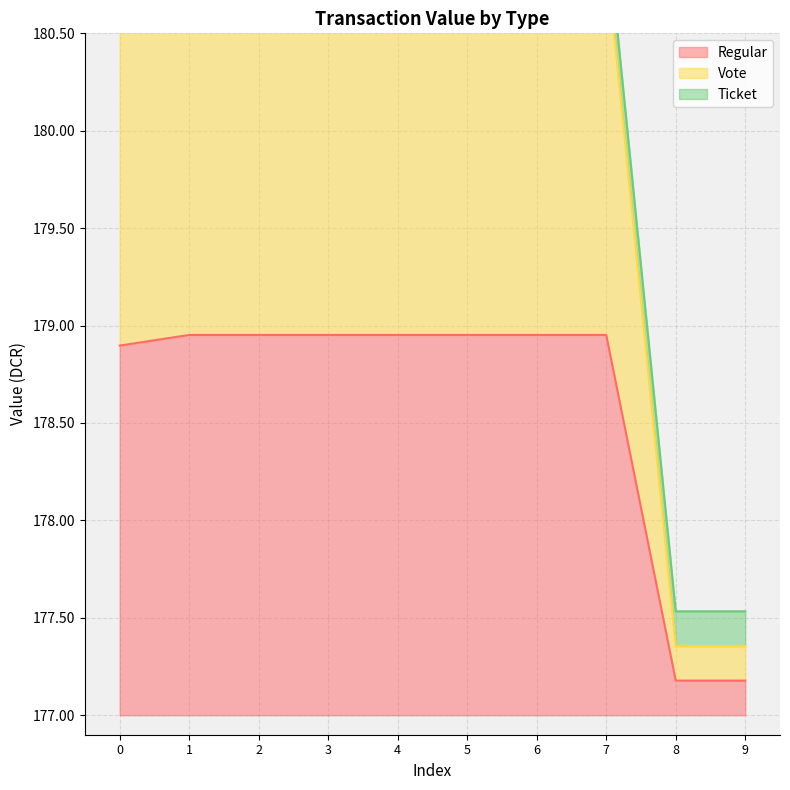

What is the difference between the highest and lowest values at 9?

0.2